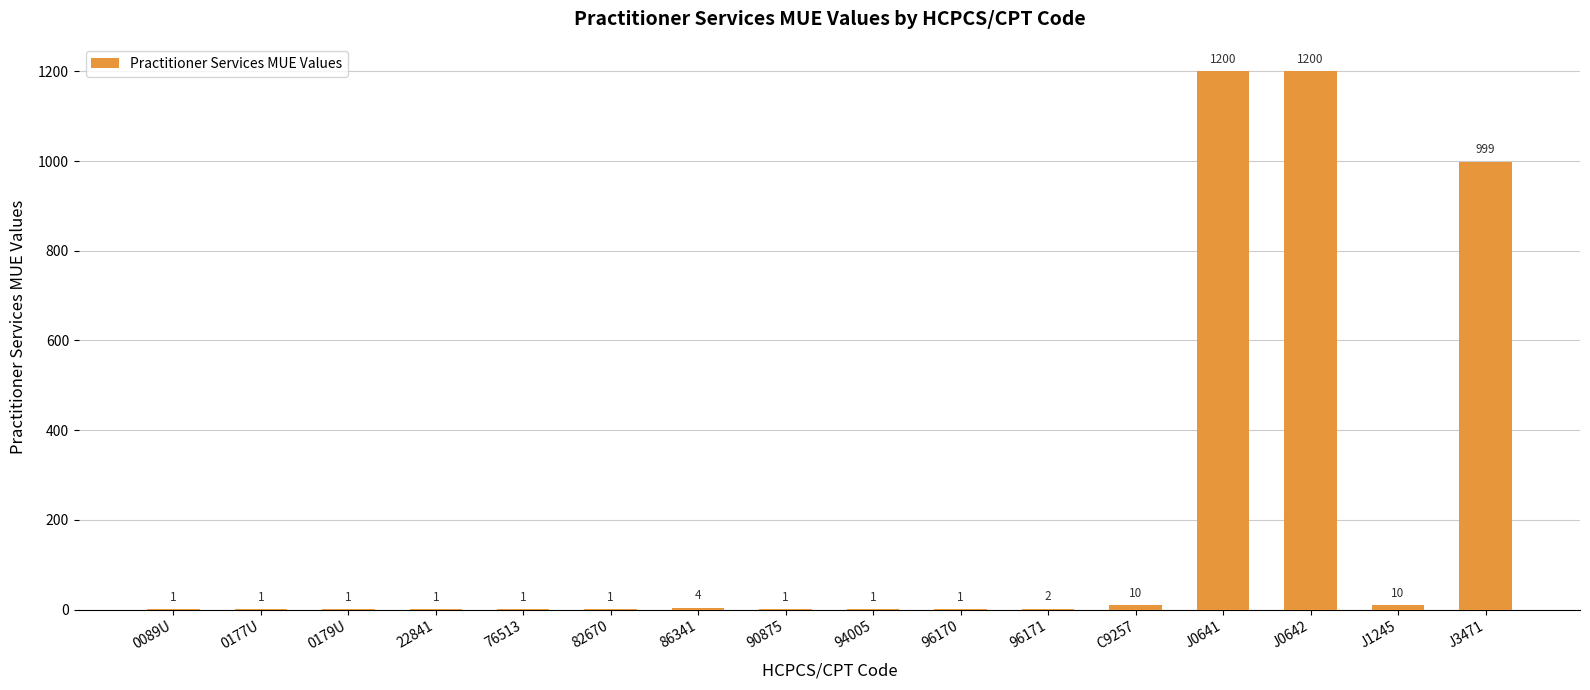

The chart shows a value of 1 at 94005. True or false?

True